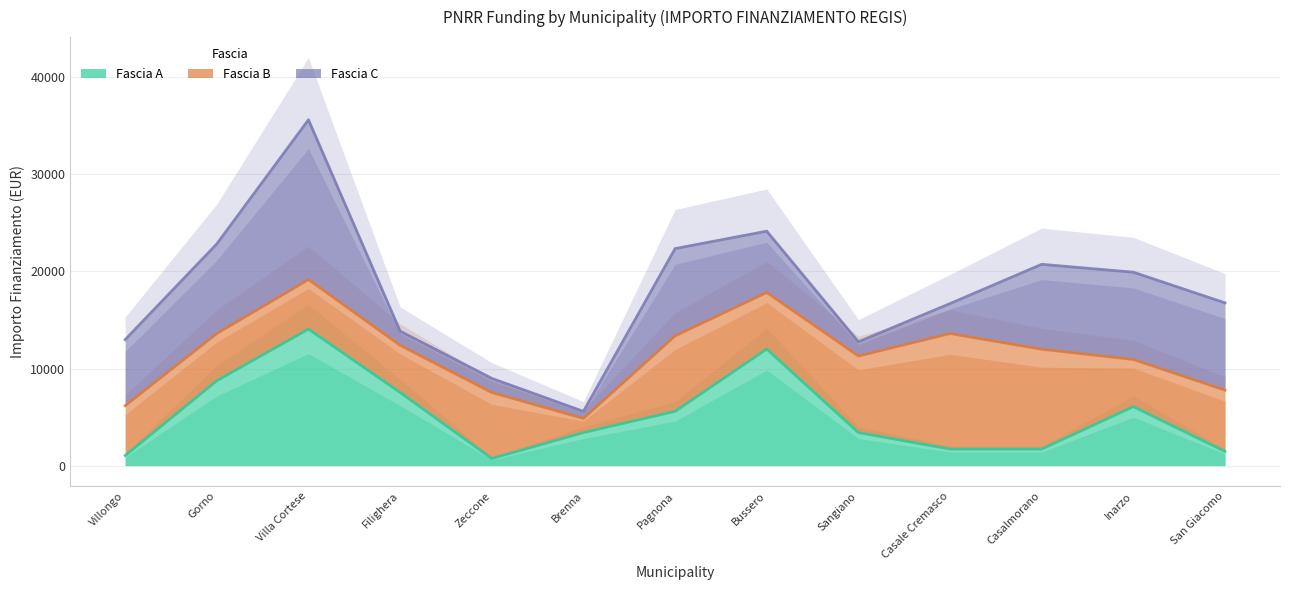

True or false: Fascia A has a value of 1957 at Sangiano.

False